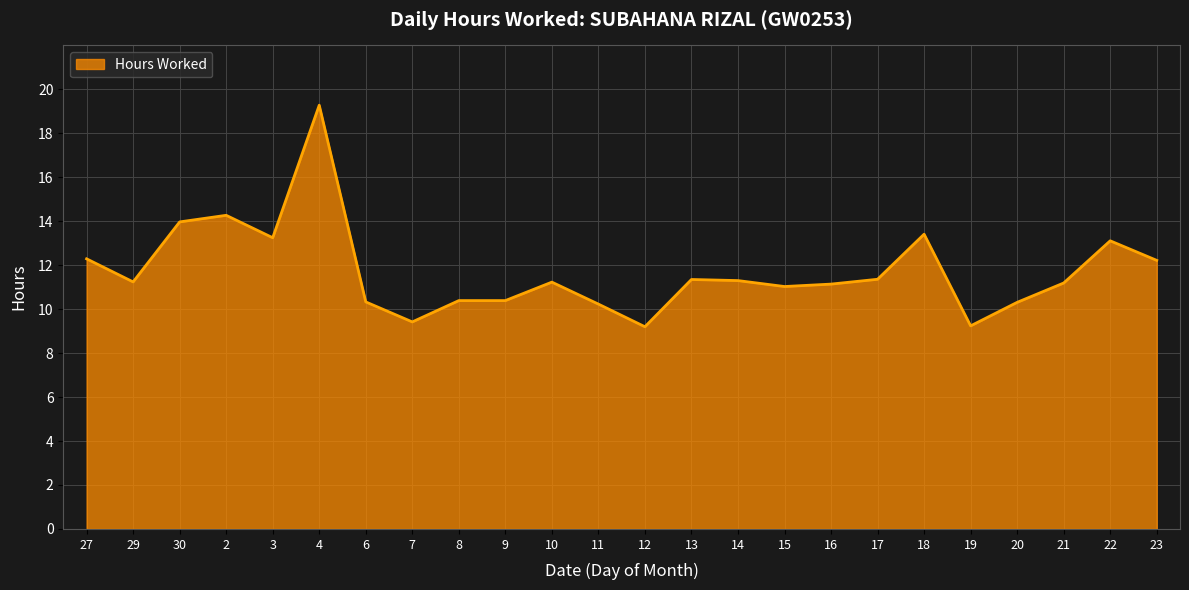

What position from the right is 20?

4